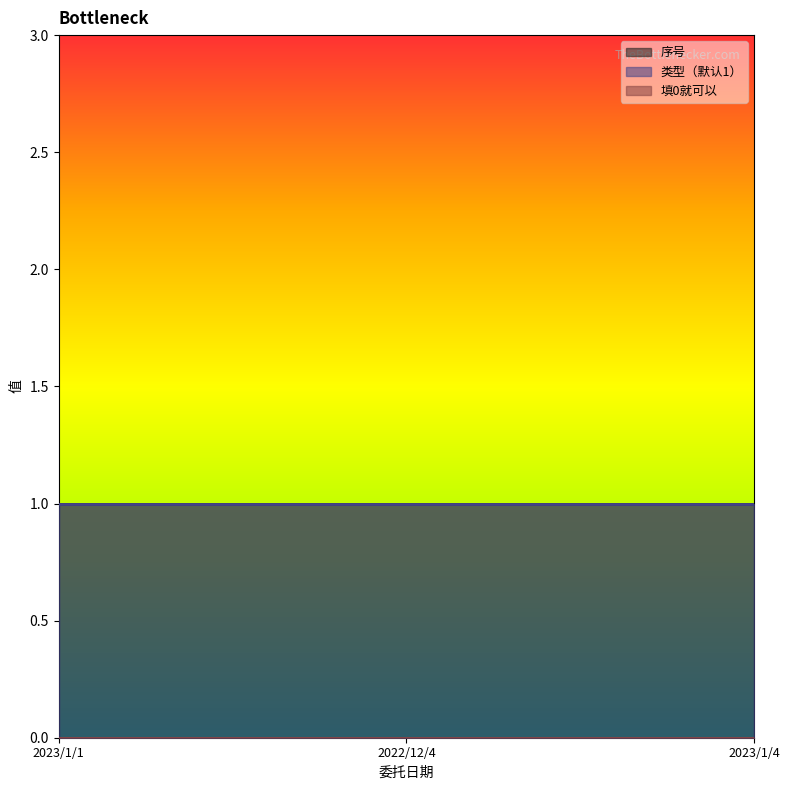

Does the chart have visible grid lines?

No